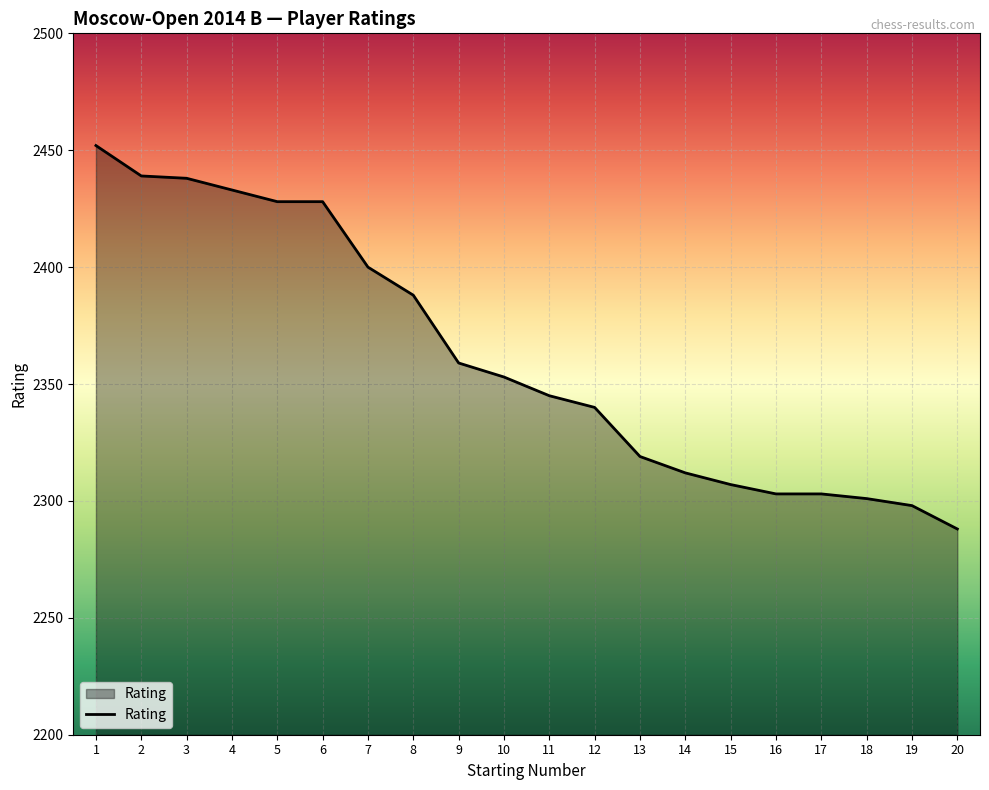

Where is the data nearest to the value 2370?

9